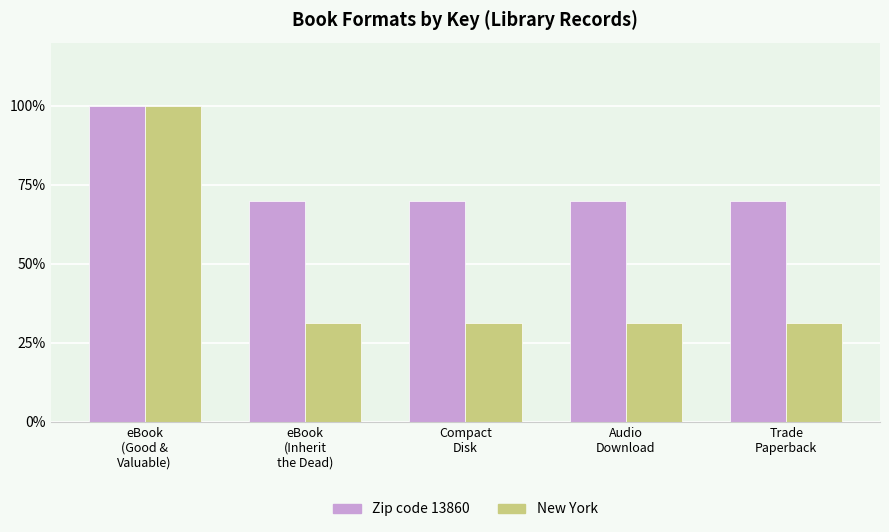

Is it true that New York equals 42.5 at eBook
(Inherit
the Dead)?

False